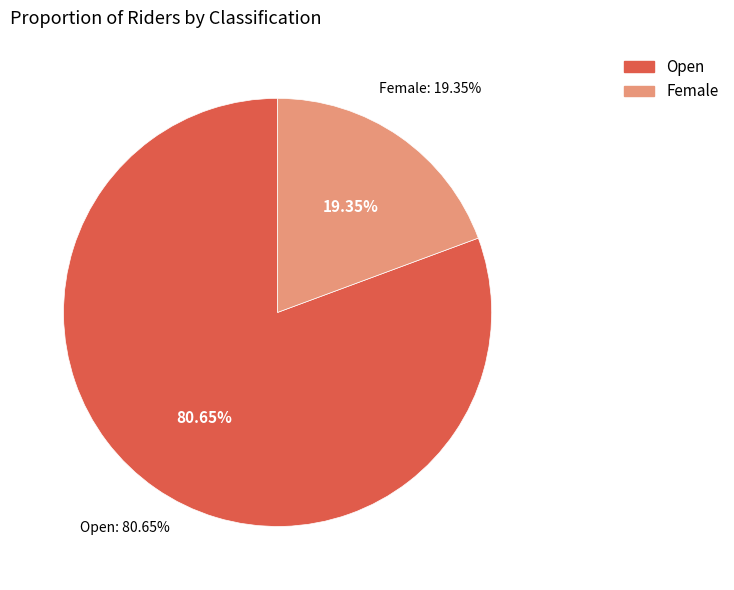

To the nearest percent, what is the average slice percentage?

50%